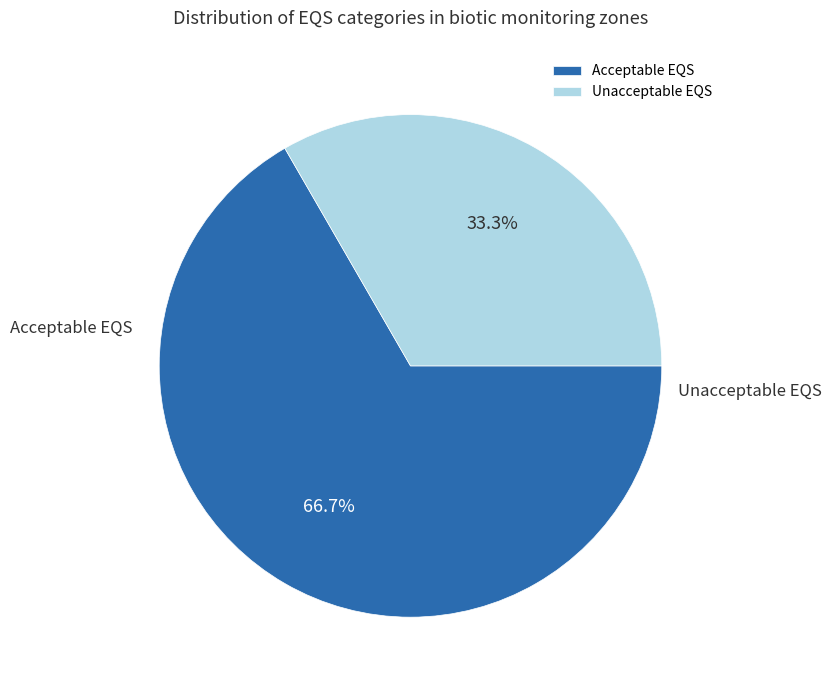

Count the number of slices in the pie.

2